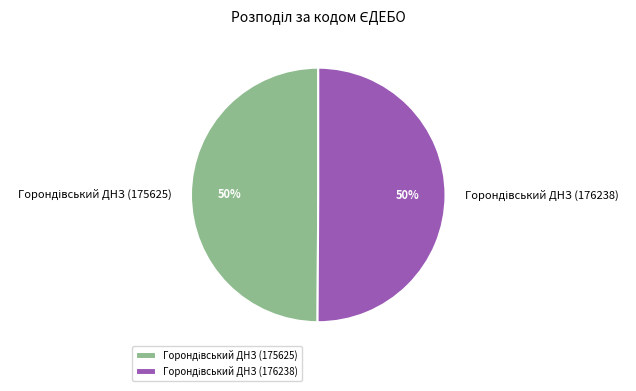

To the nearest percent, what is the average slice percentage?

50%